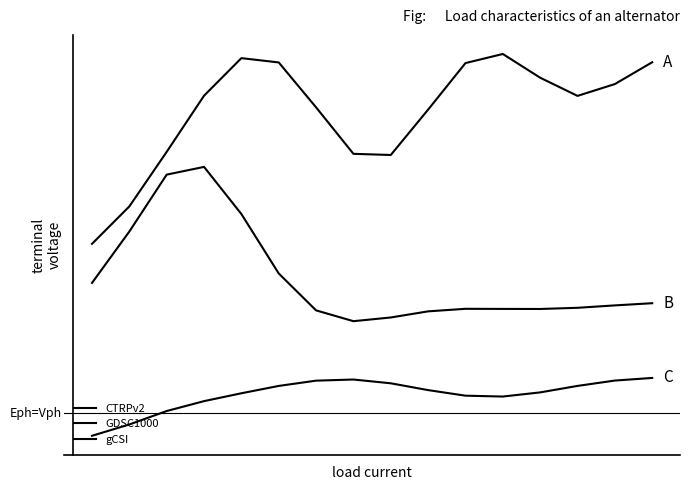

Is this an area chart (filled region under the line)?

No